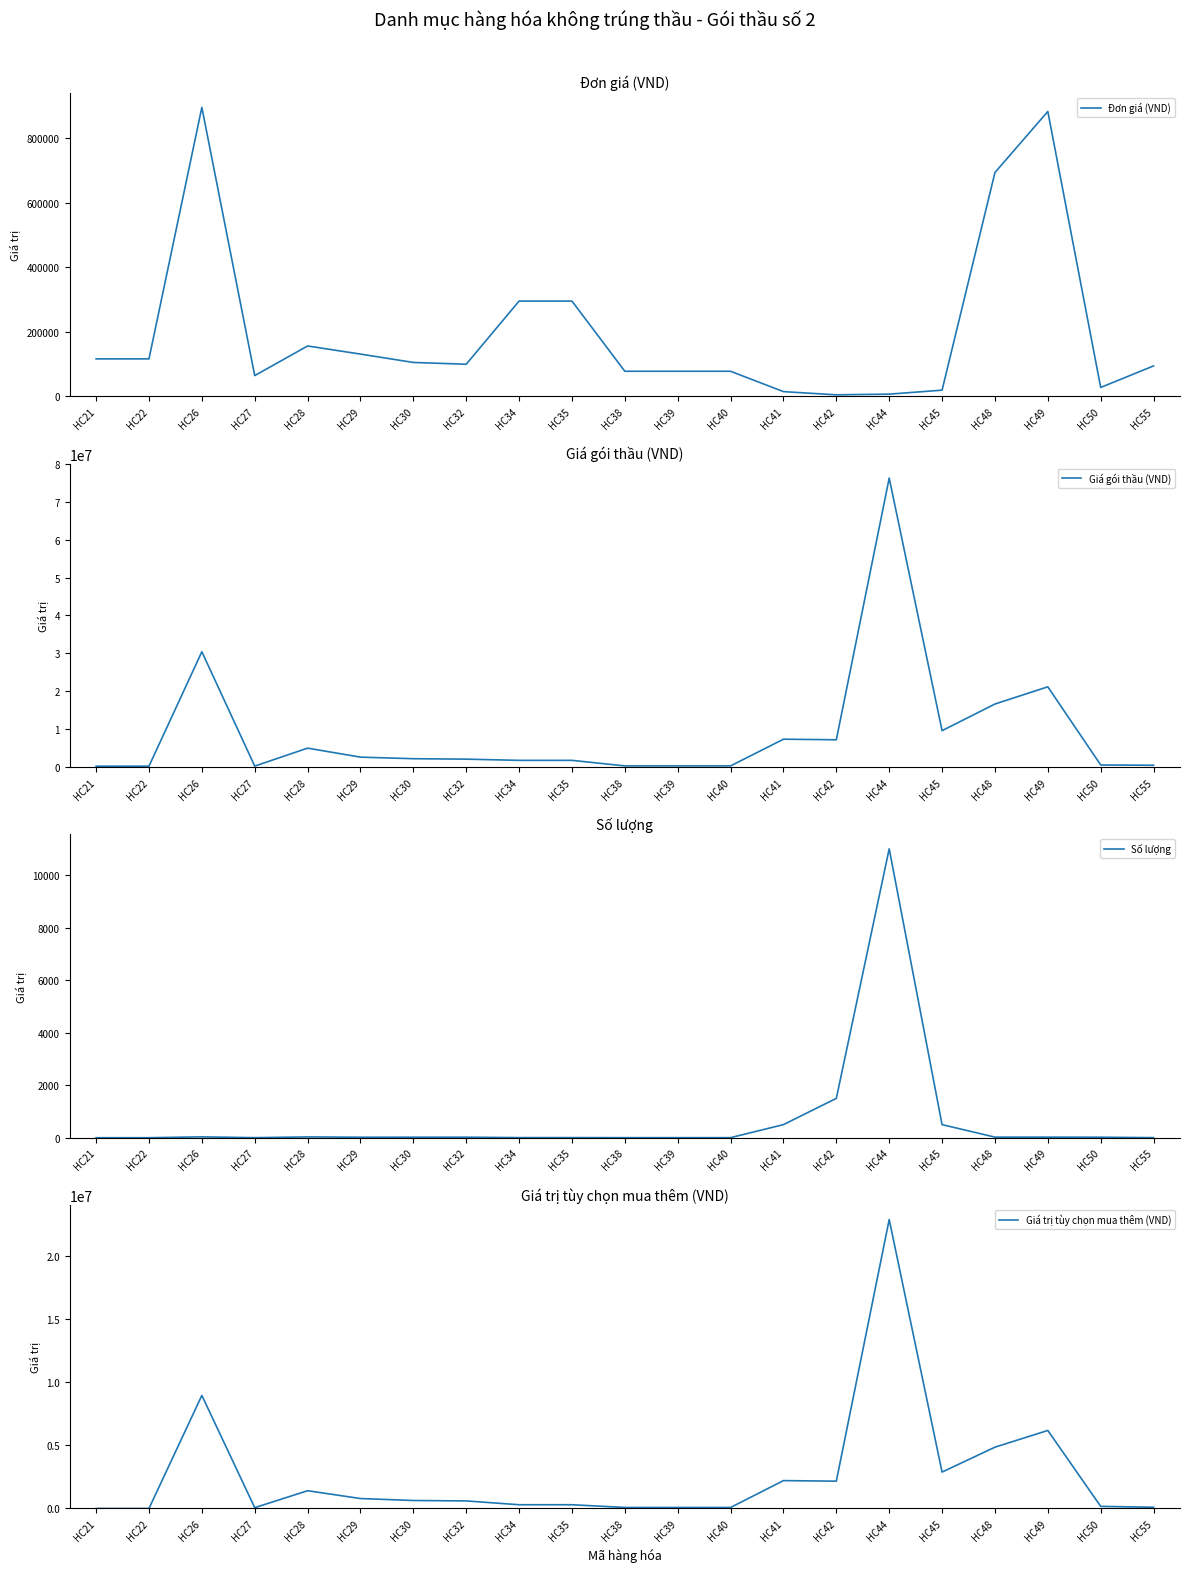

List the labels in order of Giá gói thầu (VND) value, smallest first.

HC21, HC22, HC27, HC38, HC39, HC40, HC55, HC50, HC34, HC35, HC32, HC30, HC29, HC28, HC42, HC41, HC45, HC48, HC49, HC26, HC44